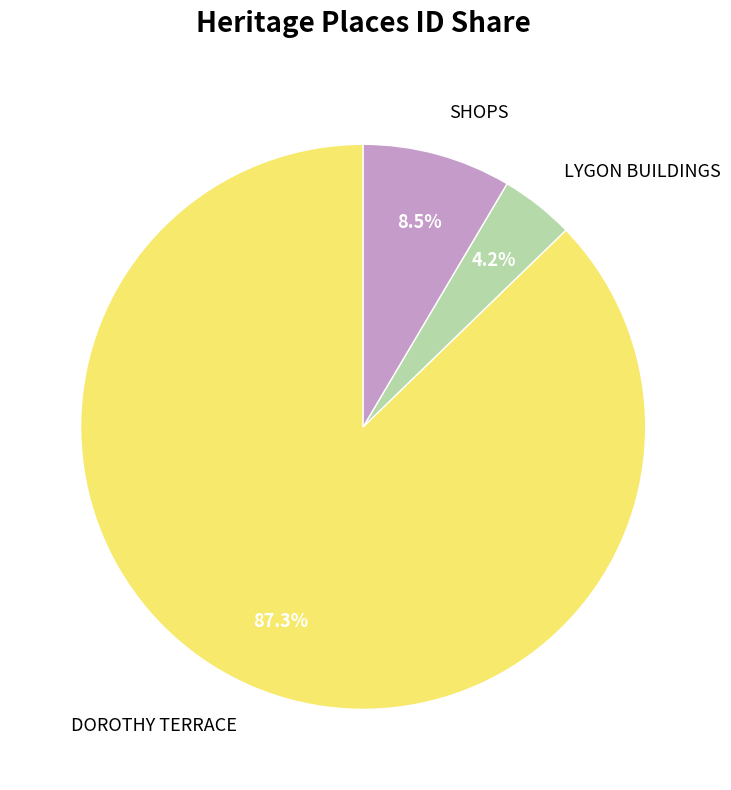

Between DOROTHY TERRACE and SHOPS, which is larger?

DOROTHY TERRACE